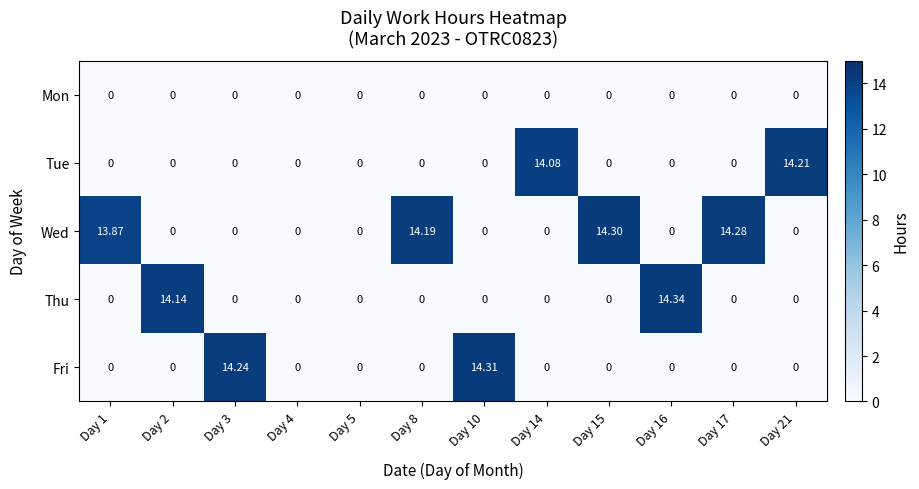

Which series has the largest total across all categories?

Wed